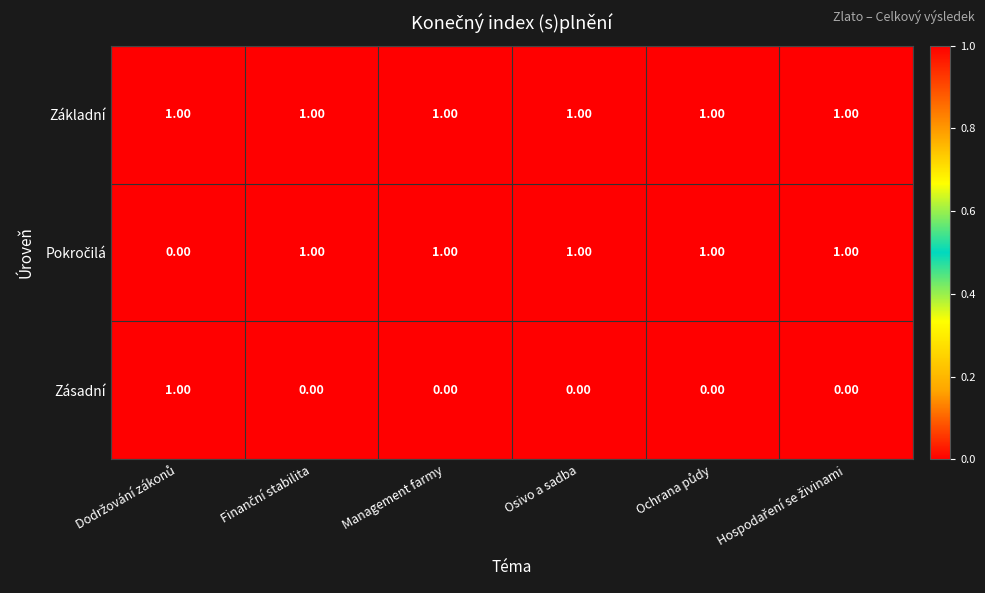

Is the value of Základní at Osivo a sadba greater than the value of Zásadní at Osivo a sadba?

Yes